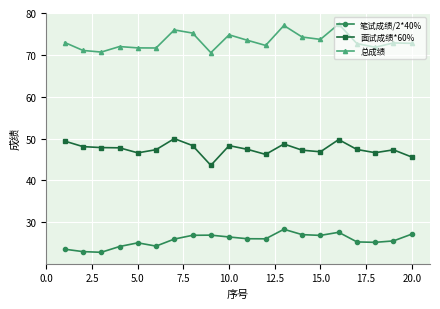

What is the smallest value displayed?

22.8